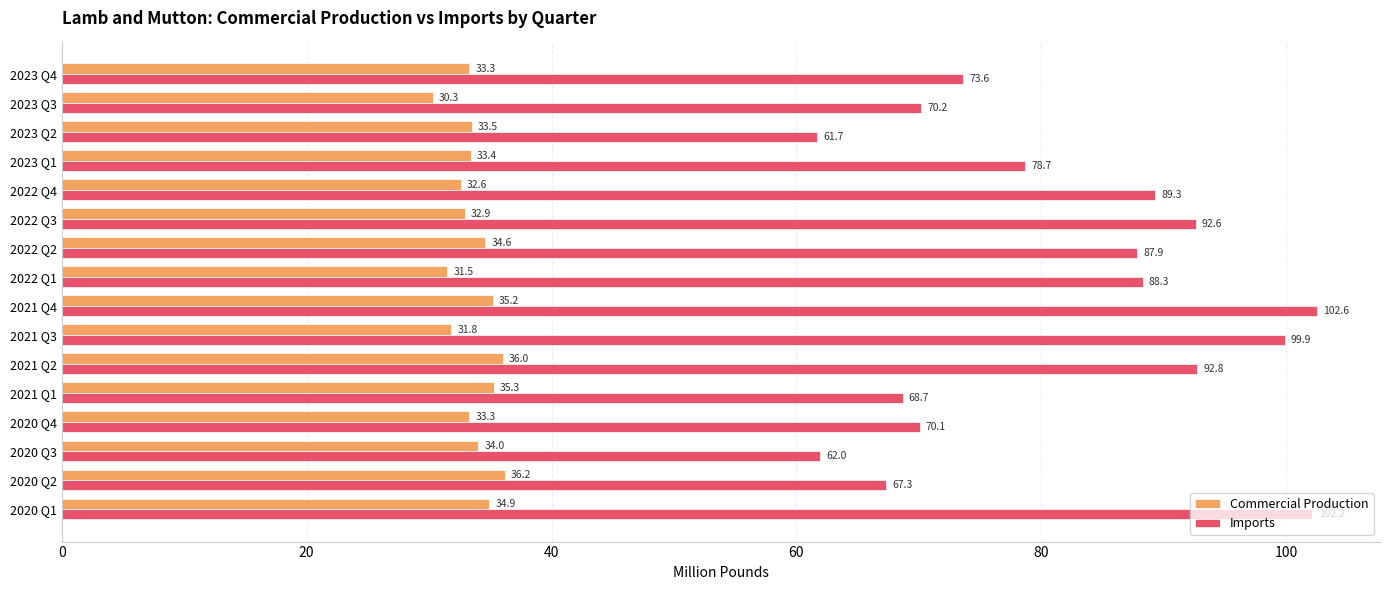

What are all the series names shown in the legend?

Commercial Production, Imports